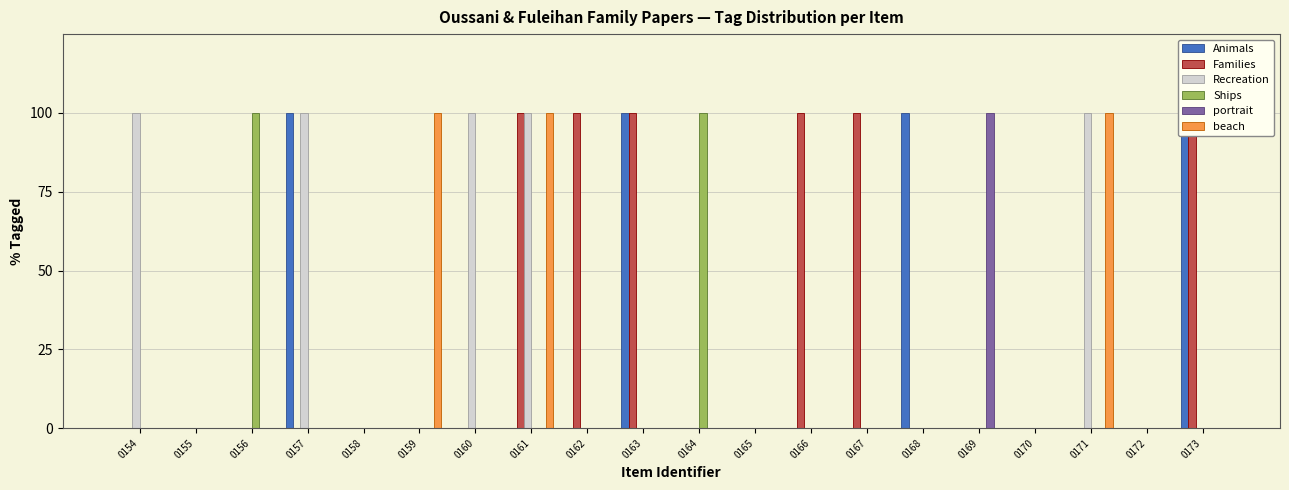

Which series changed the most between 0155 and 0160?

Recreation